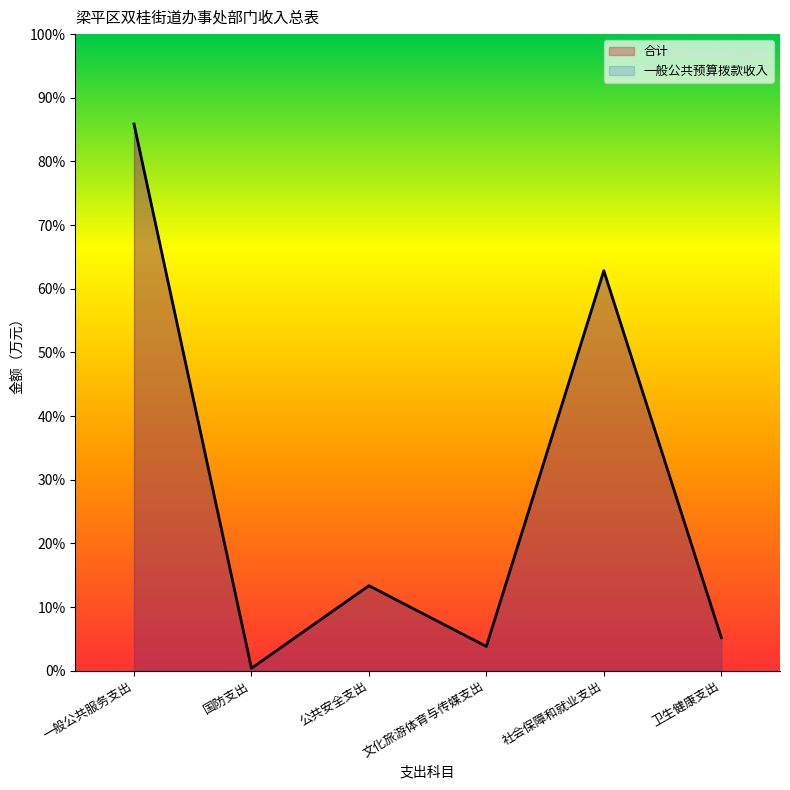

Is it true that 一般公共预算拨款收入 equals 67.8 at 卫生健康支出?

True